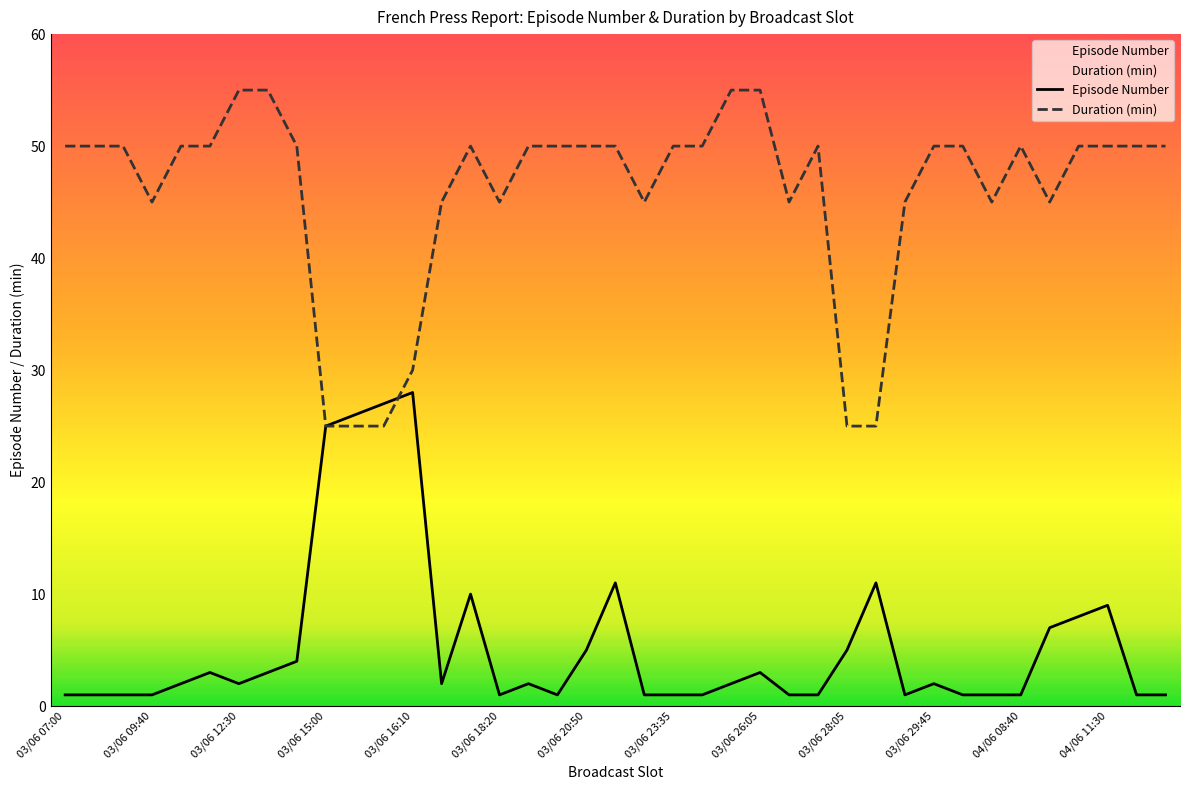

Between 03/06 25:10 and 04/06 10:30, which is larger?

04/06 10:30